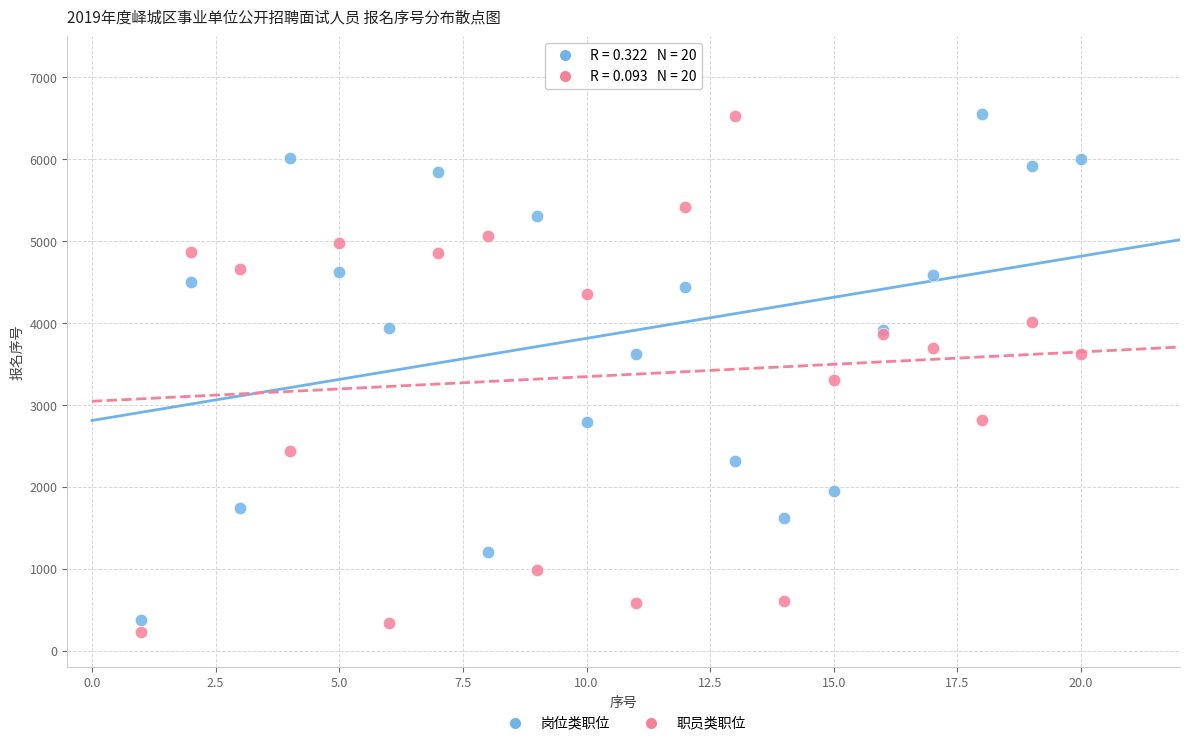

In the 职员类职位 series, what Y value is closest to 3382?

3302